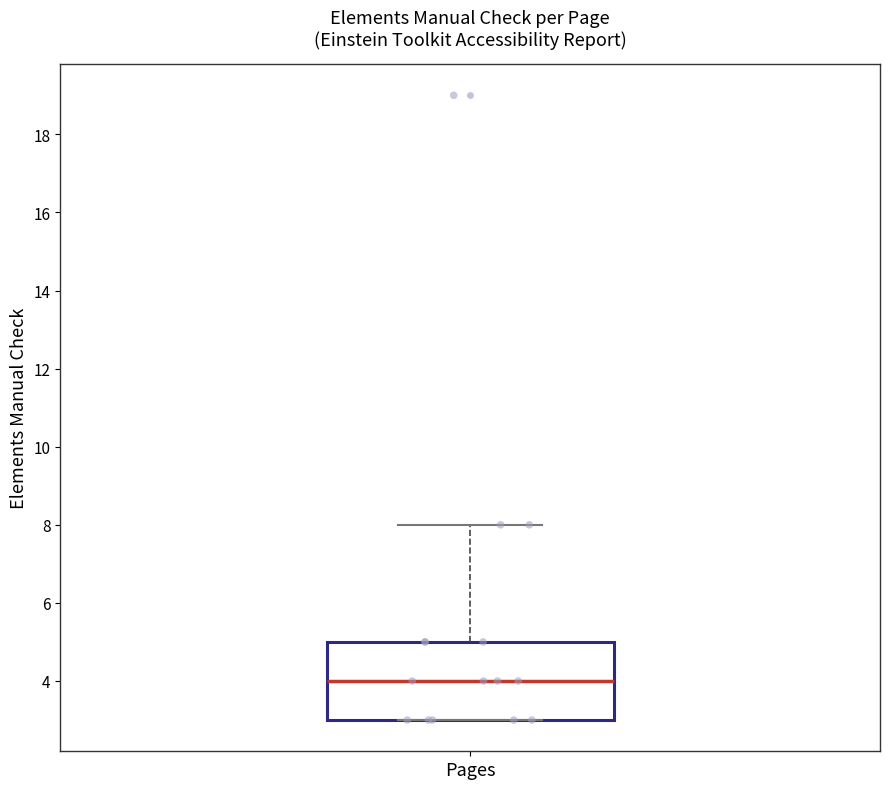

Where is the lower edge of the box for Pages on the y-axis? The values are not printed on the chart, so give them approximately, as read against the axis.

3